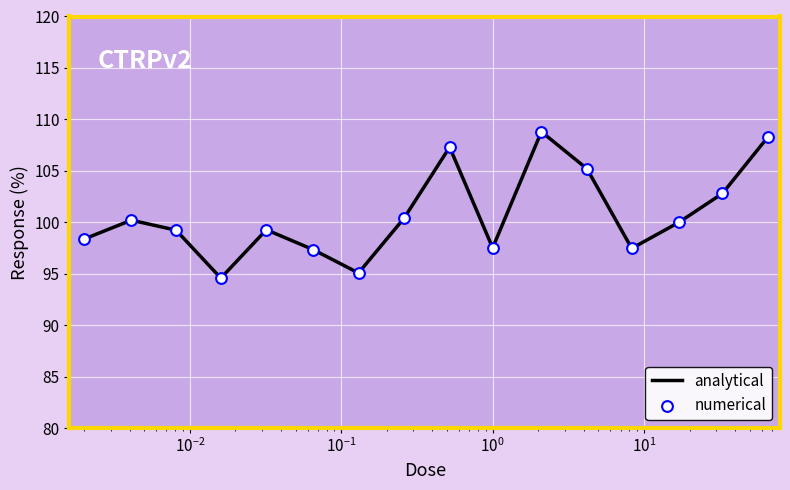

What is the greatest value displayed?

108.8